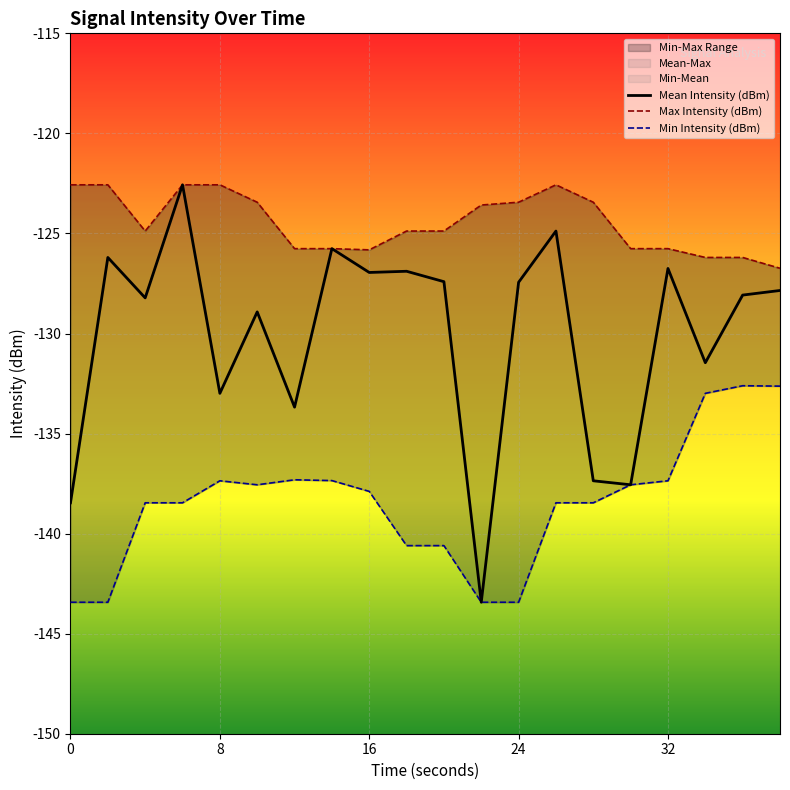

How many distinct data groups are displayed?

3